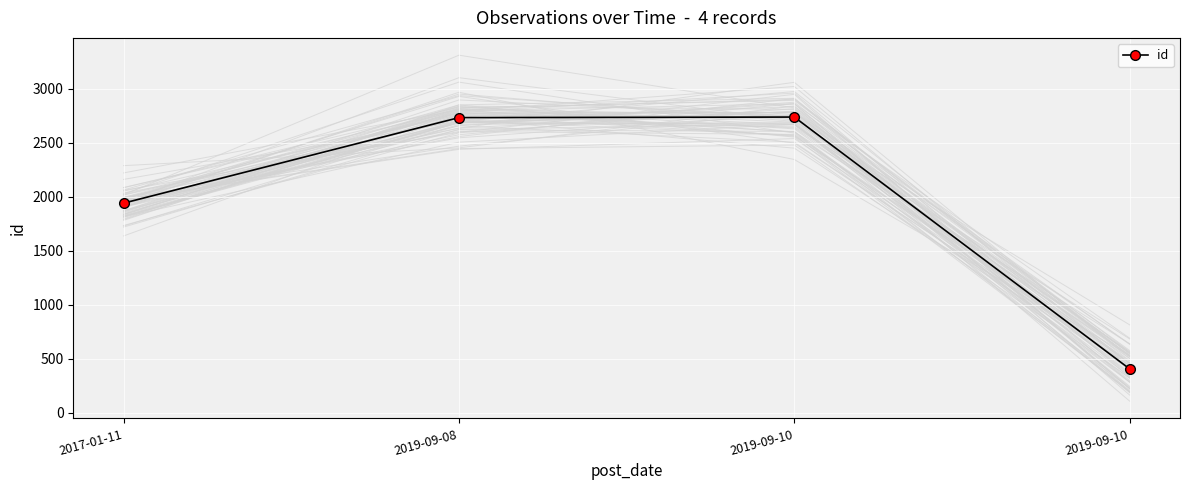

Count the number of values greater than 2732.

1